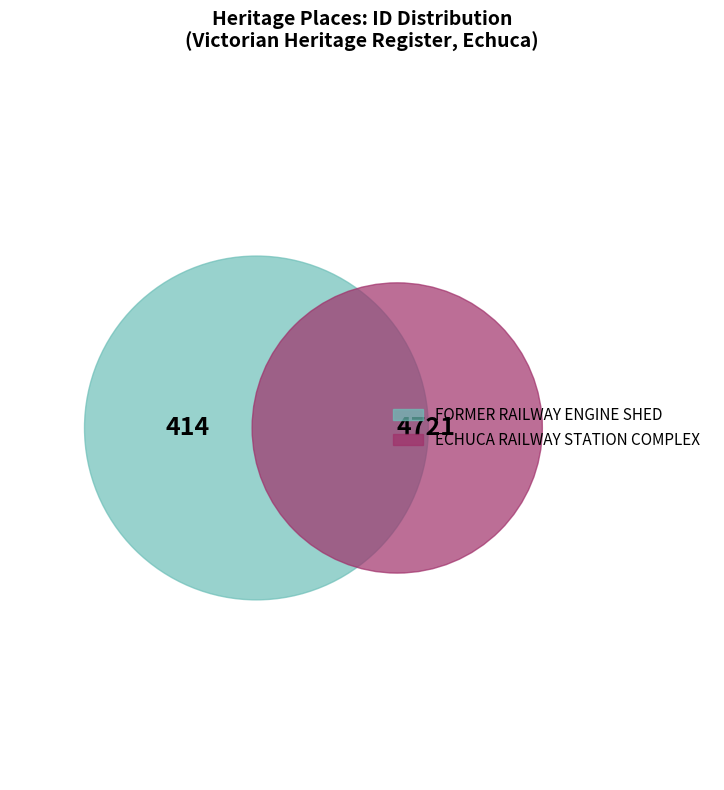

Which category accounts for the majority?

ECHUCA RAILWAY STATION COMPLEX